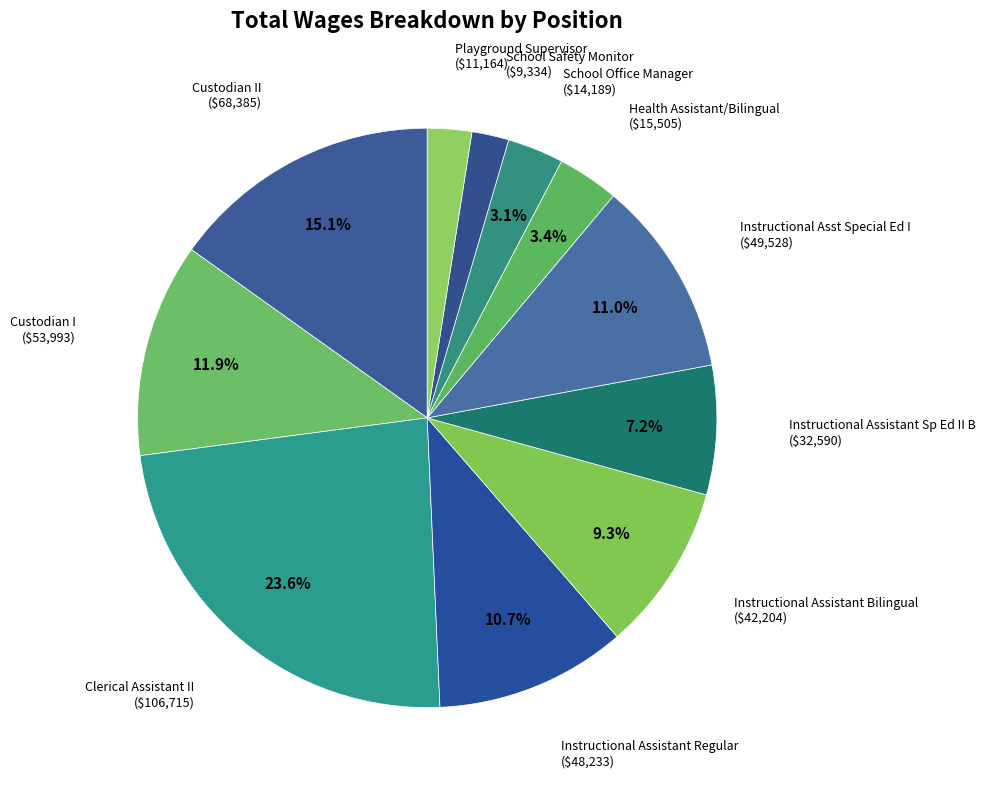

To the nearest percent, what percentage of the pie is Custodian II?

15%